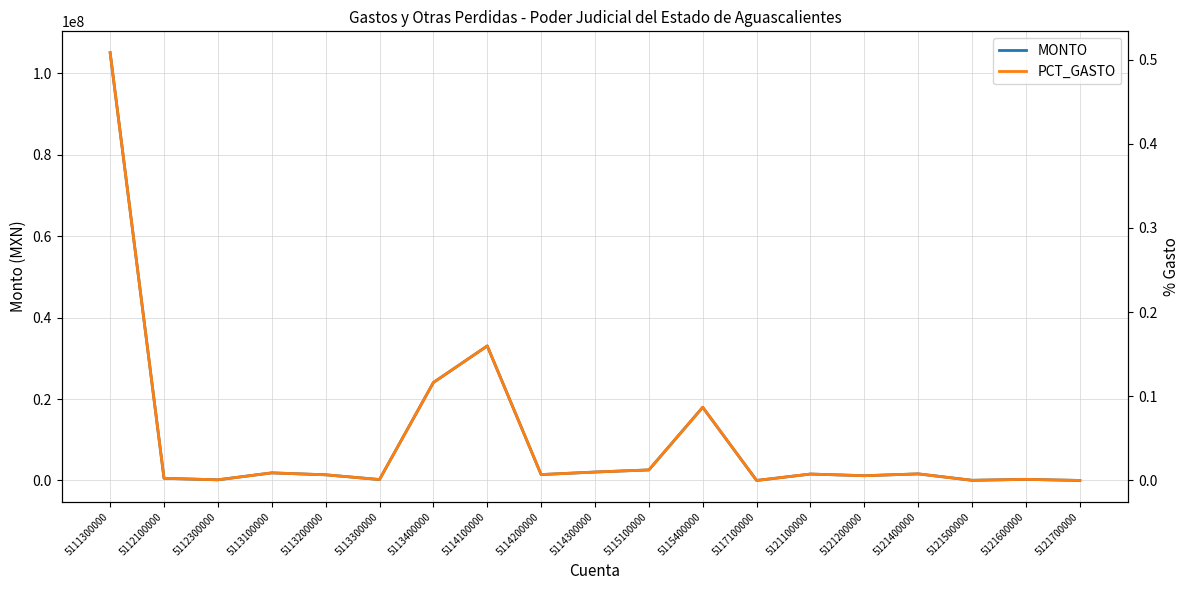

Between 5115400000 and 5113300000, which is larger?

5115400000